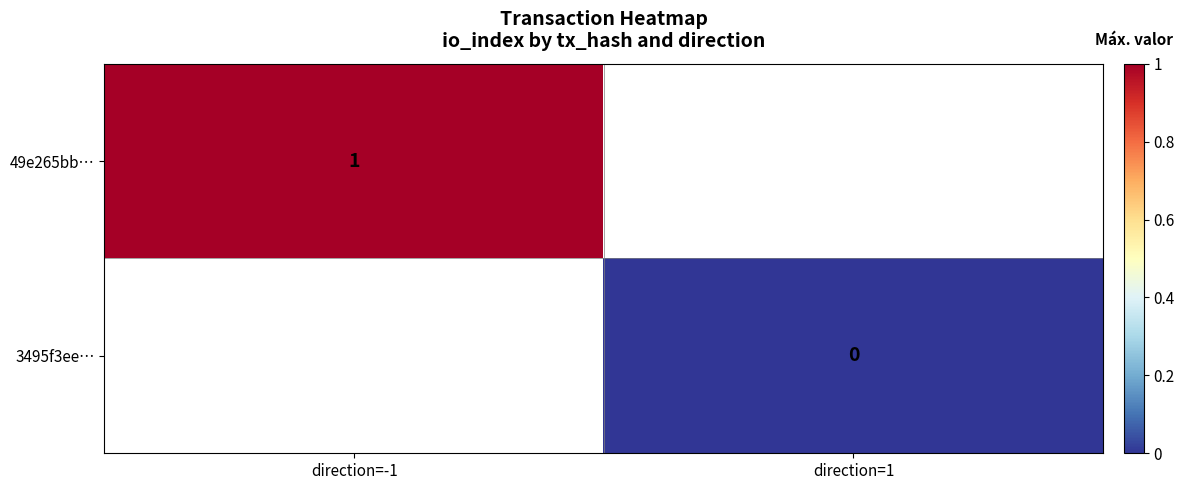

Which label corresponds to the largest value in the chart?

direction=-1